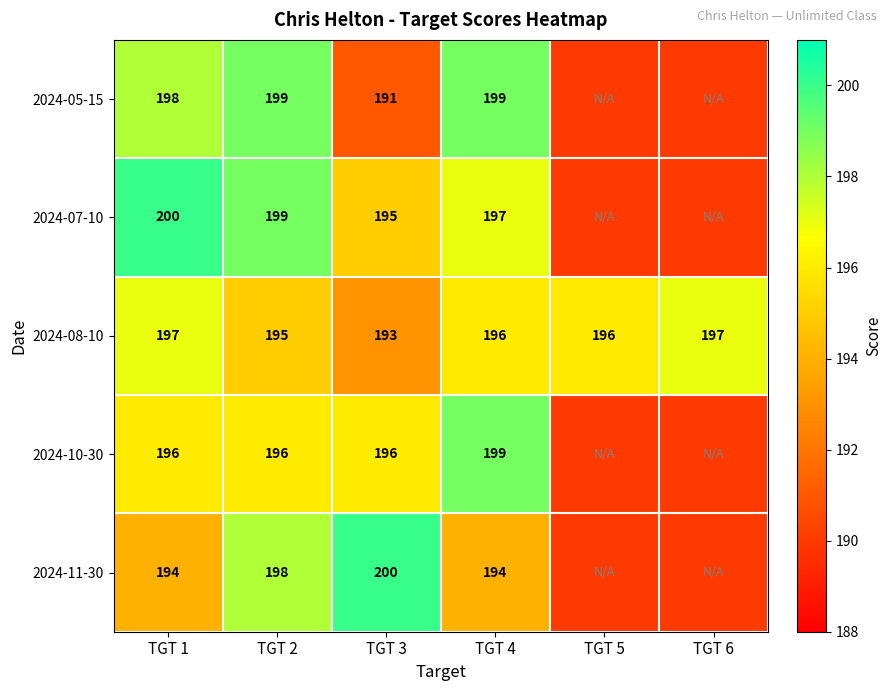

What is the difference between the highest and lowest values at TGT 2?

4